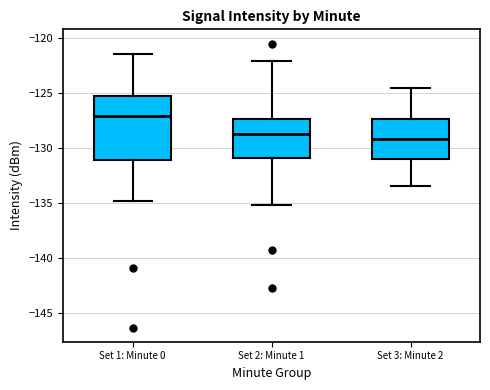

Reading left to right, transcribe this box plot: for each box, give where its median line is, the range the box spans, and where its two whiskers end, as read against the y-axis. The values are not printed on the chart, so give them approximately, as read against the axis.

Set 1: Minute 0: median -127.0, box -131.0 to -125.0, whiskers -135.0 to -121.5
Set 2: Minute 1: median -128.5, box -131.0 to -127.5, whiskers -135.0 to -122.0
Set 3: Minute 2: median -129.0, box -131.0 to -127.5, whiskers -133.5 to -124.5